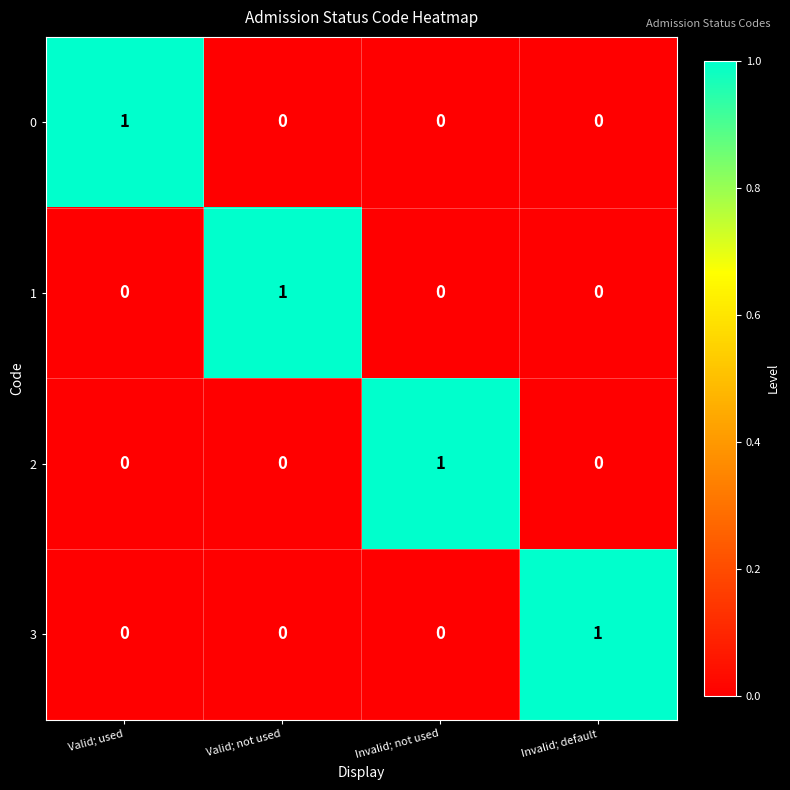

How many 3 values are between 0 and 1?

4